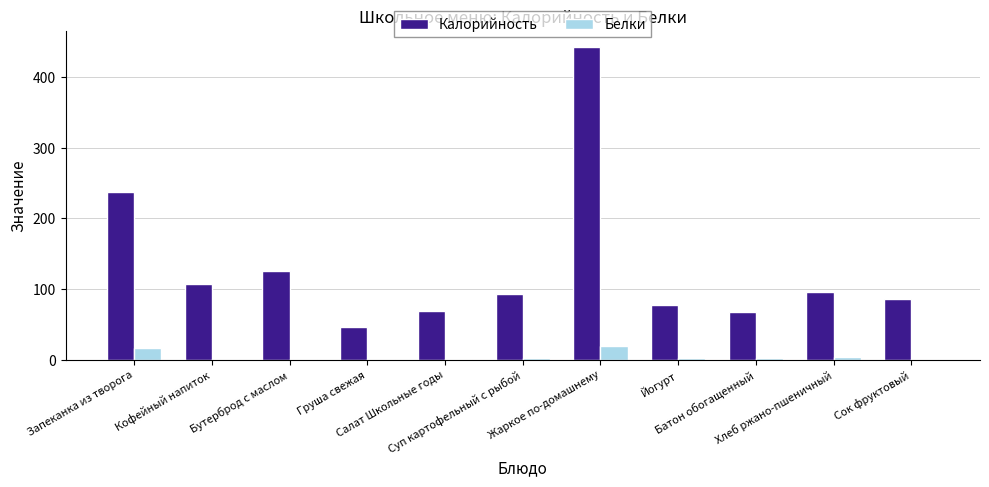

What is the maximum value shown in the chart?

443.3